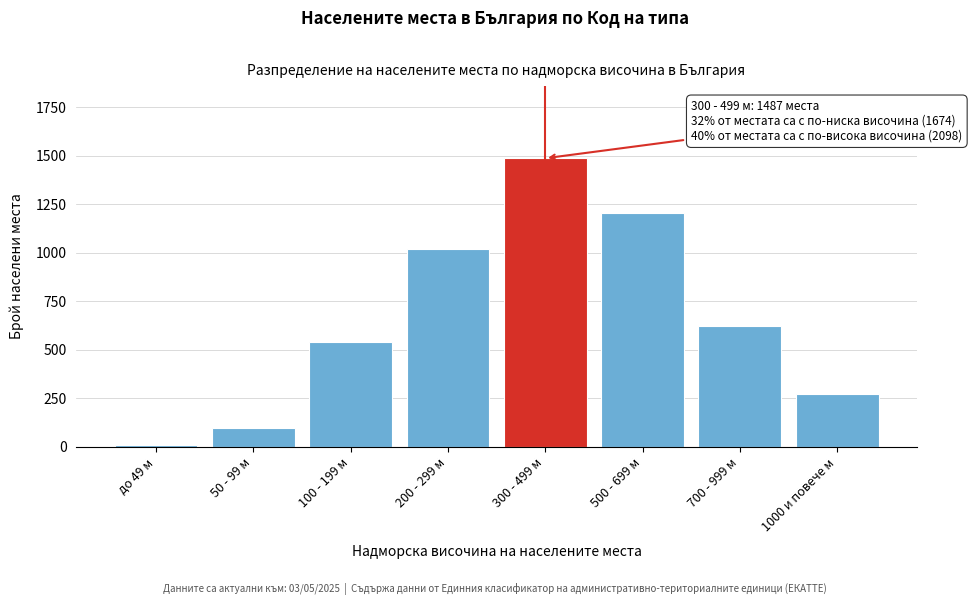

Reading left to right, extract all data points from this chart.

до 49 м=12	50 - 99 м=98	100 - 199 м=543	200 - 299 м=1021	300 - 499 м=1487	500 - 699 м=1203	700 - 999 м=621	1000 и повече м=274